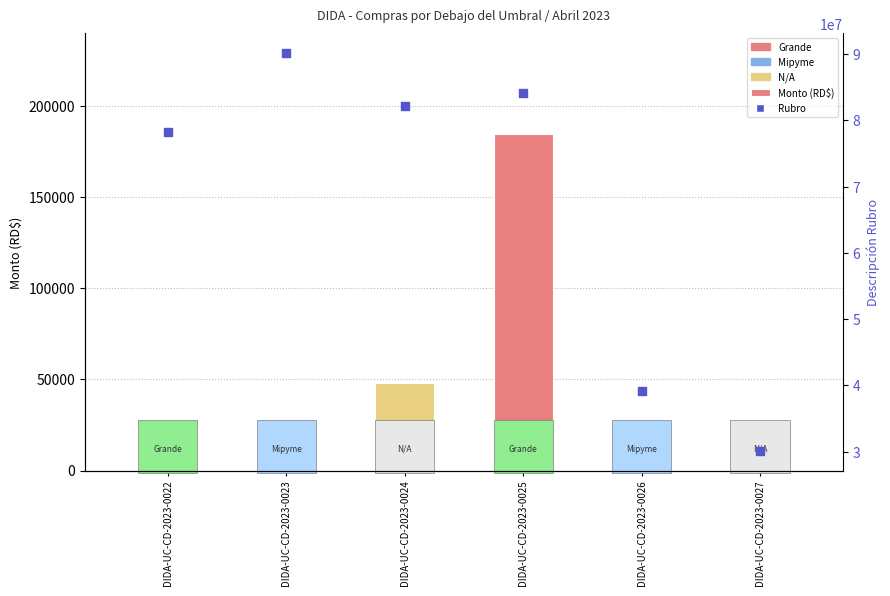

Which series reaches the maximum Y coordinate?

Rubro